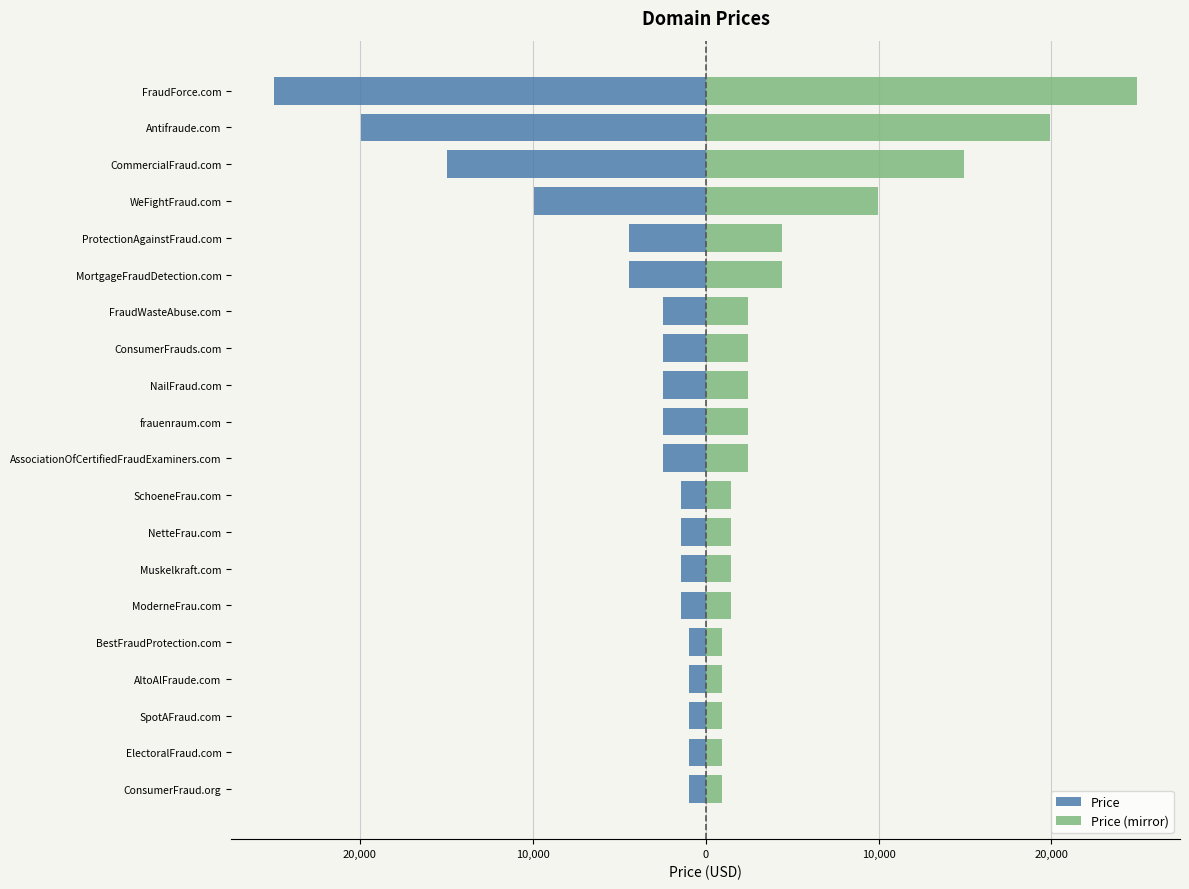

What is the difference between the highest and lowest values at Antifraude.com?

39888